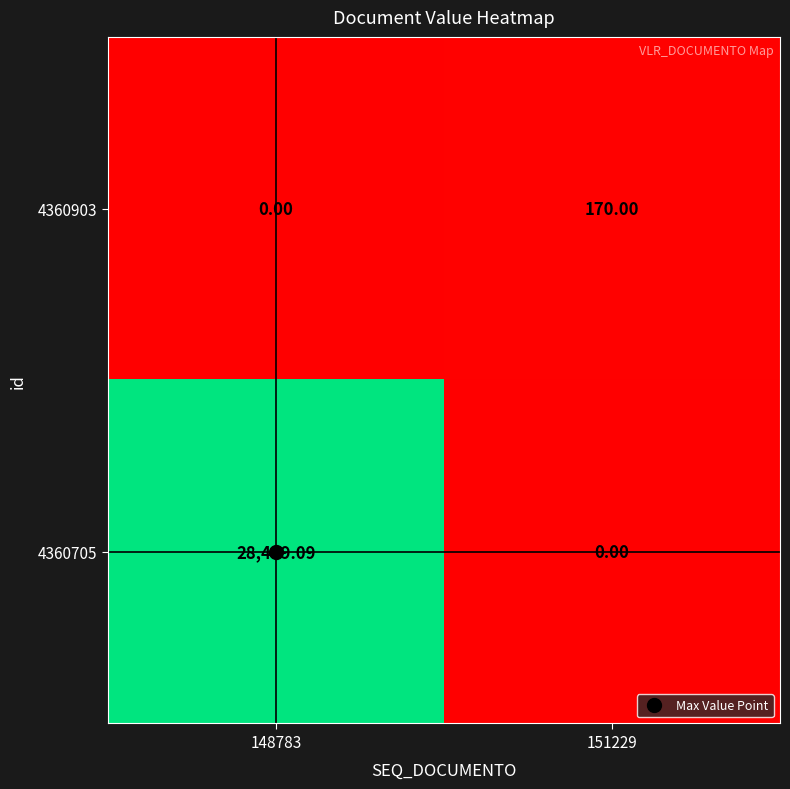

Count the number of data series in this chart.

2